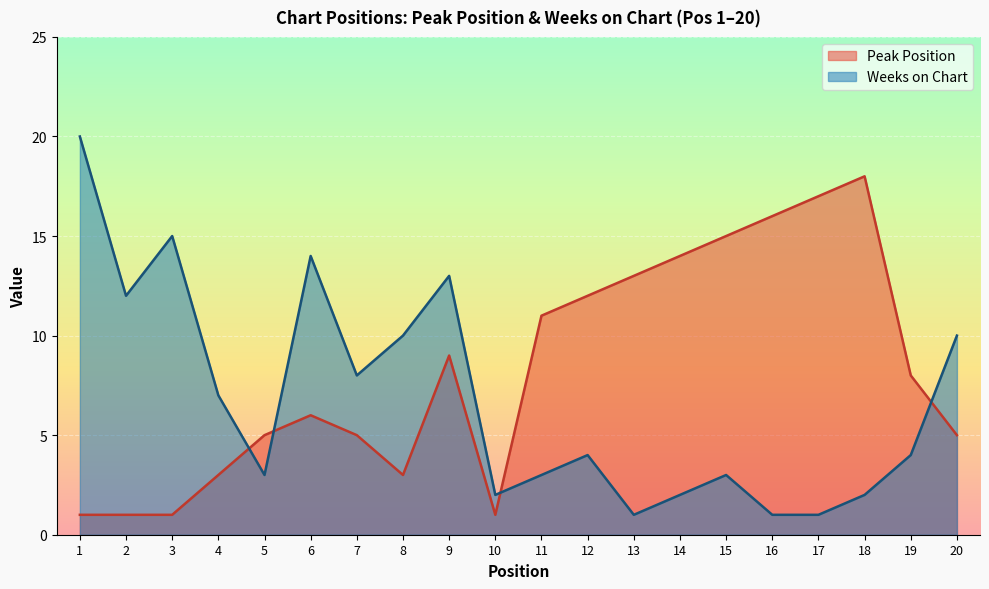

The value of Weeks on Chart at 14 is 2. True or false?

True